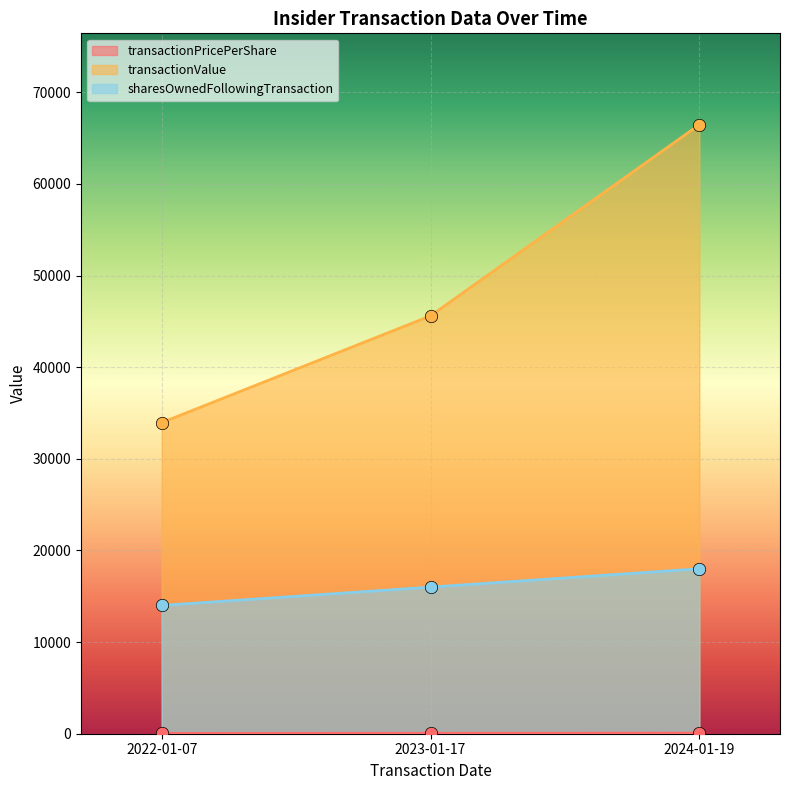

Which series has the largest total across all categories?

transactionValue